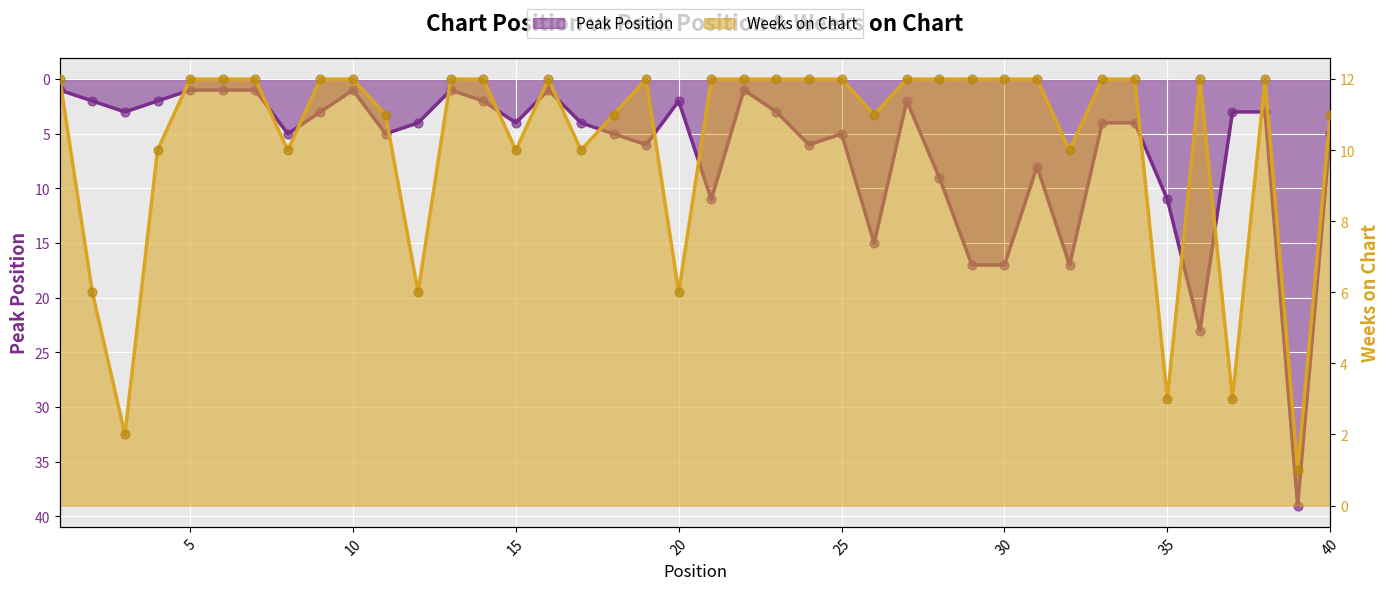

Which series has the largest Y range (max minus min)?

Peak Position